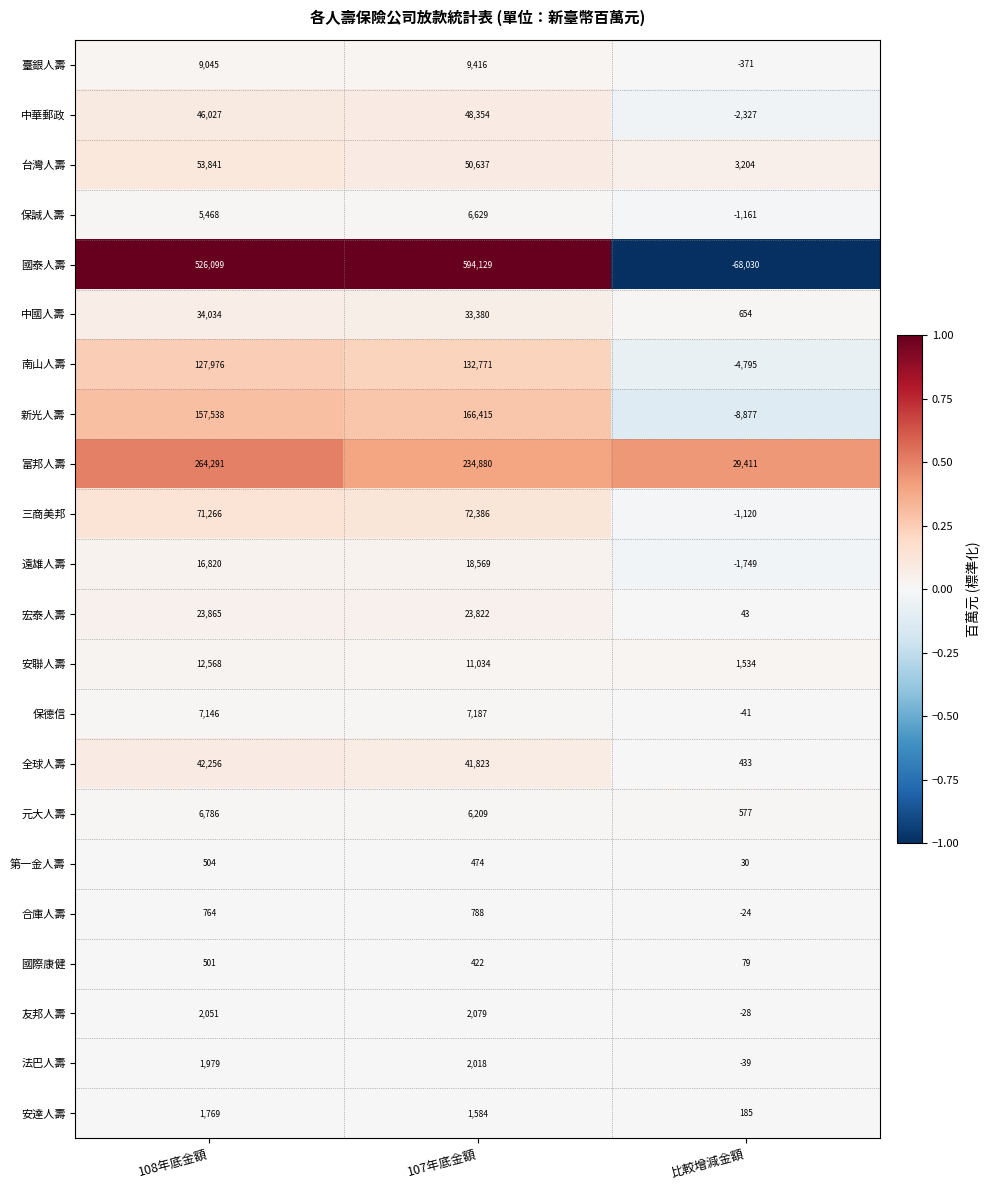

What is the difference between the maximum and minimum values in the 友邦人壽 series?

2107